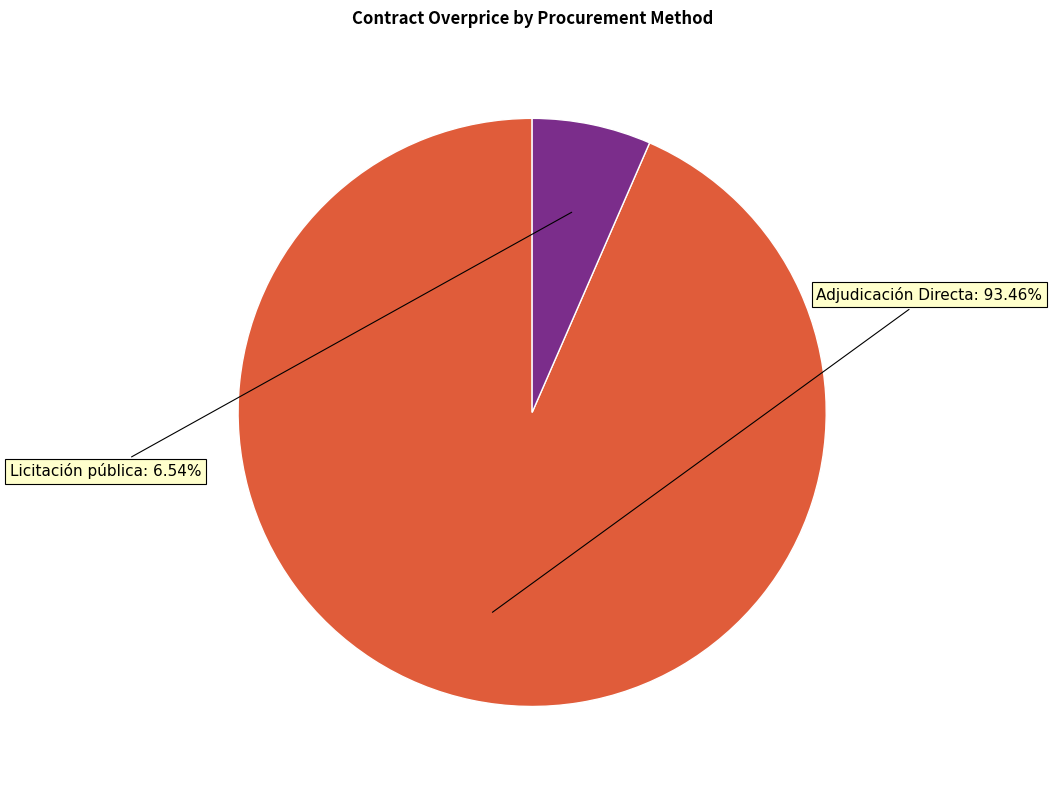

Is there any slice that represents more than half of the pie?

Yes